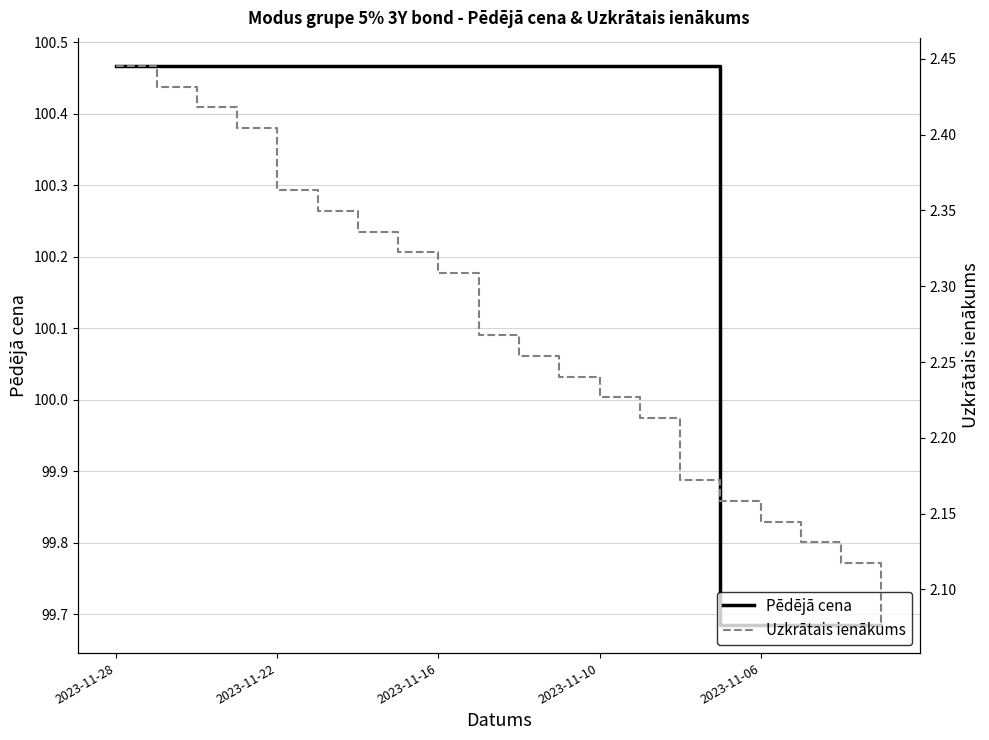

The Pēdējā cena series shows 153.4 at 2023-11-16. True or false?

False